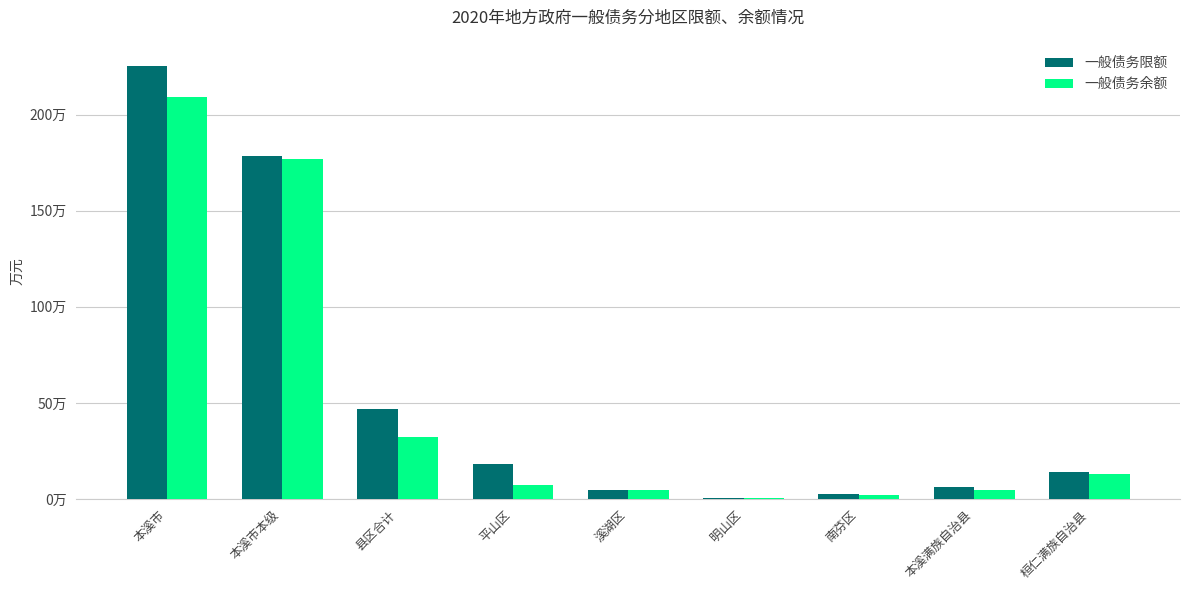

Are the bars grouped side by side (vs. stacked)?

Yes